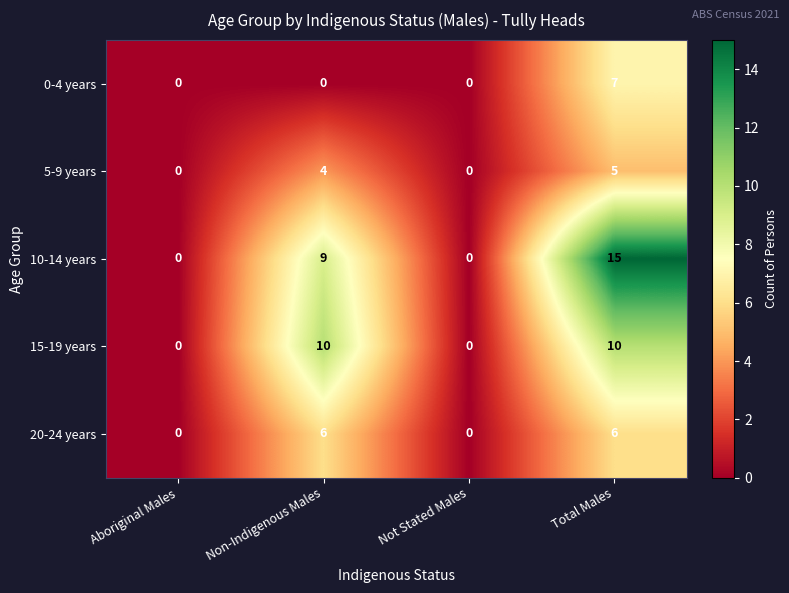

What is the difference between the maximum and minimum values in the 5-9 years series?

5